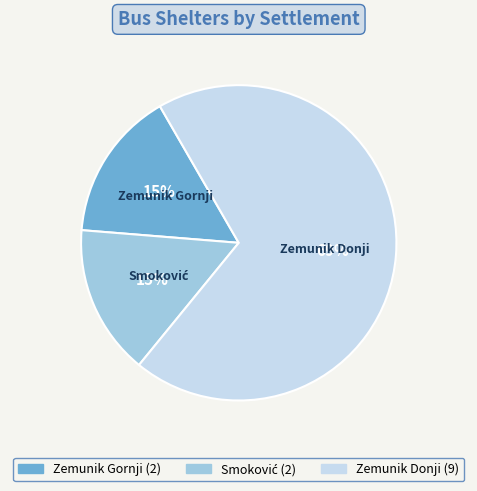

To the nearest percent, what is the combined percentage of Zemunik Gornji and Zemunik Donji?

85%